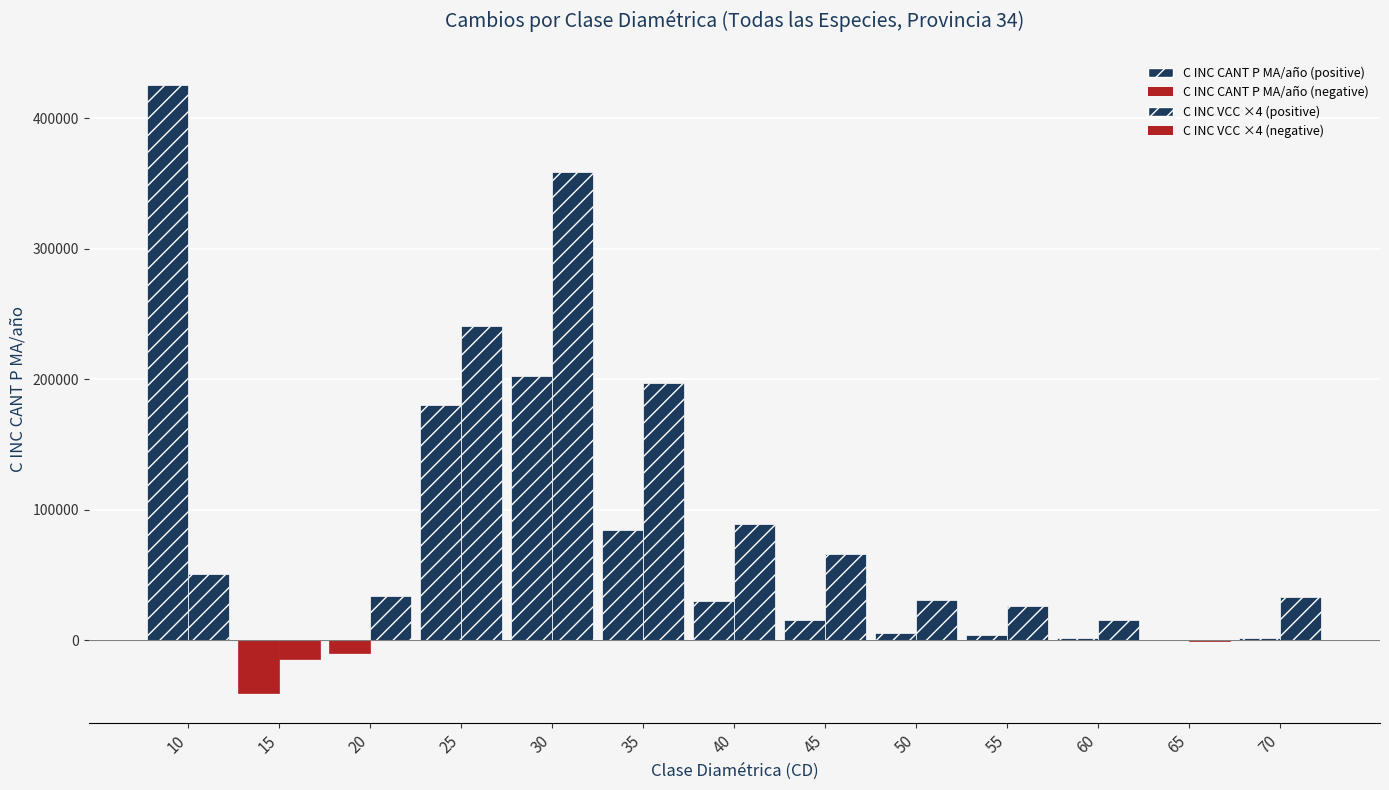

What is the difference between the maximum and minimum values in the C INC CANT P MA/año series?

465690.0